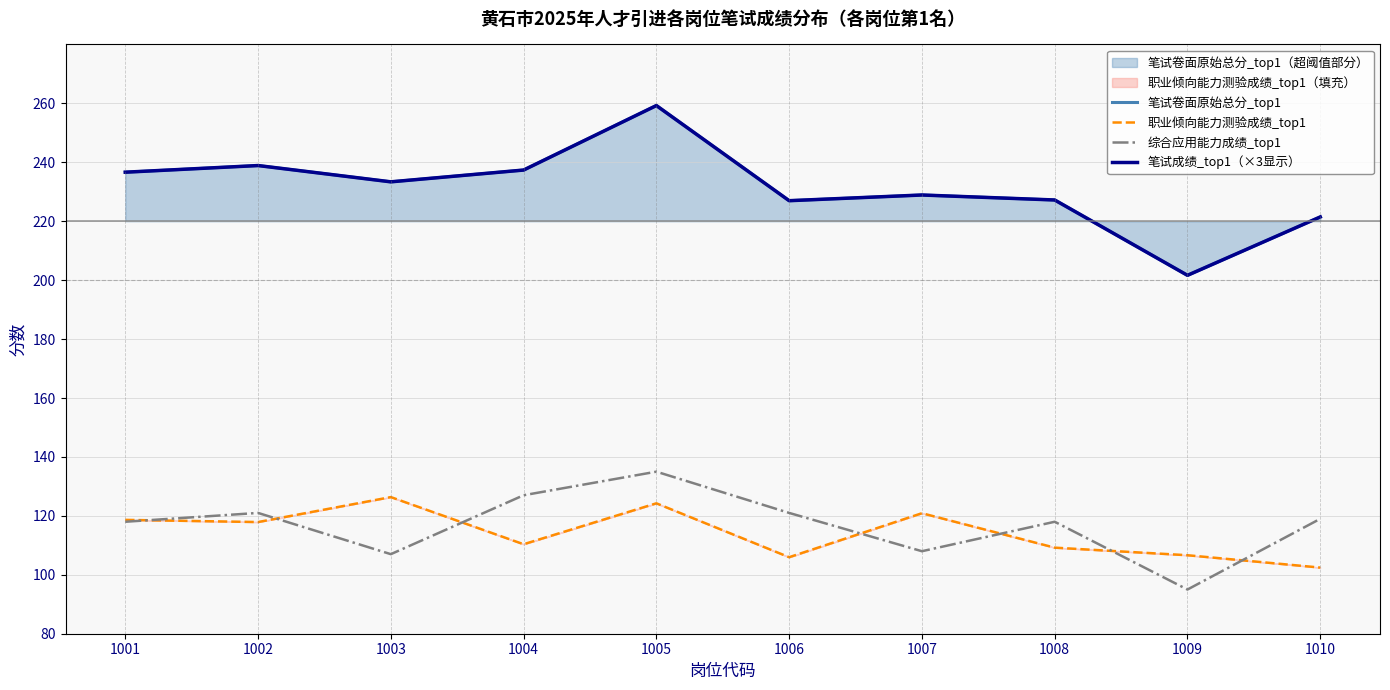

What is the difference between the 职业倾向能力测验成绩_top1 values at 1008 and 1006?

3.2